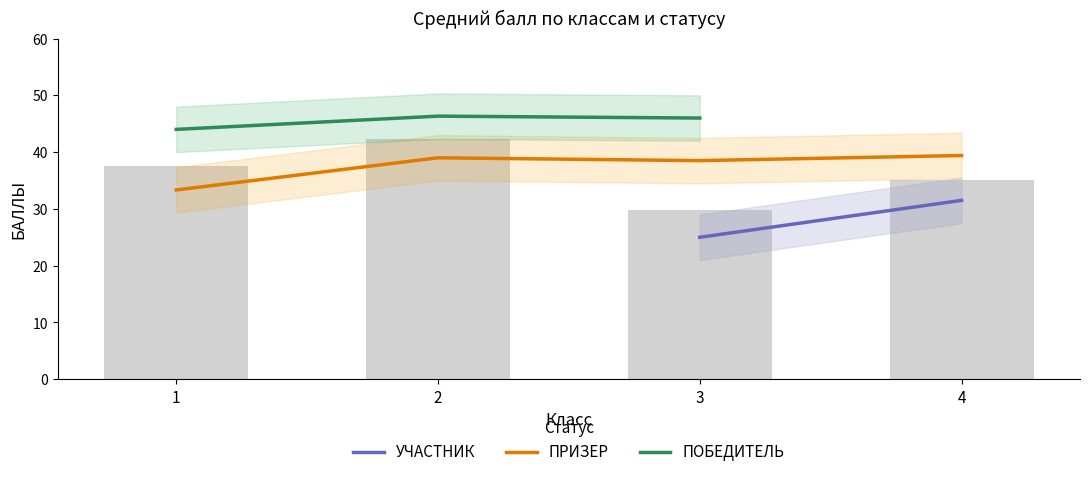

Where is ПРИЗЕР nearest to the value 36?

3